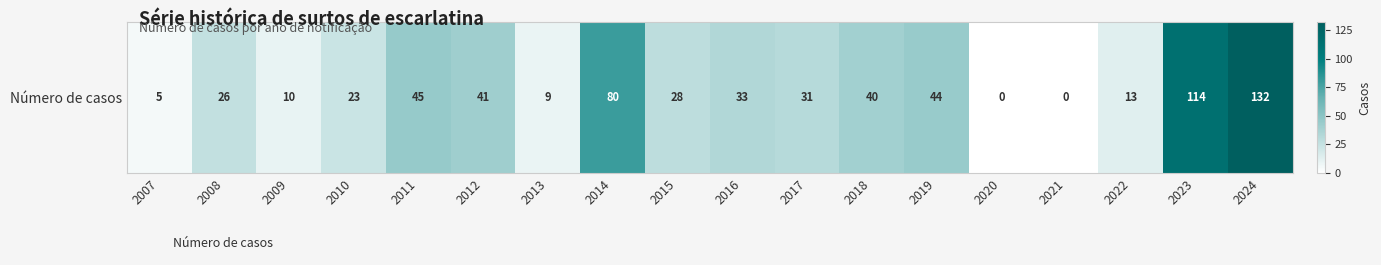

Is it true that the value at 2014 is 80?

True